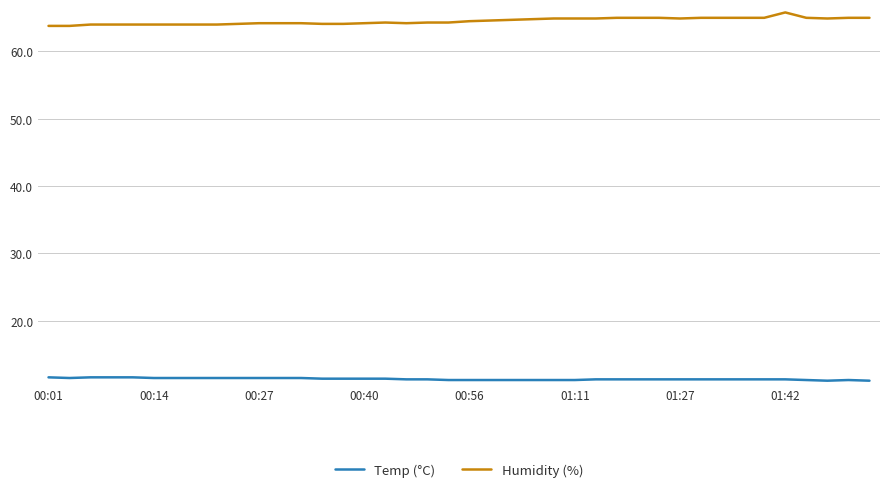

Rank the series by their maximum value, from highest to lowest.

Humidity (%), Temp (°C)